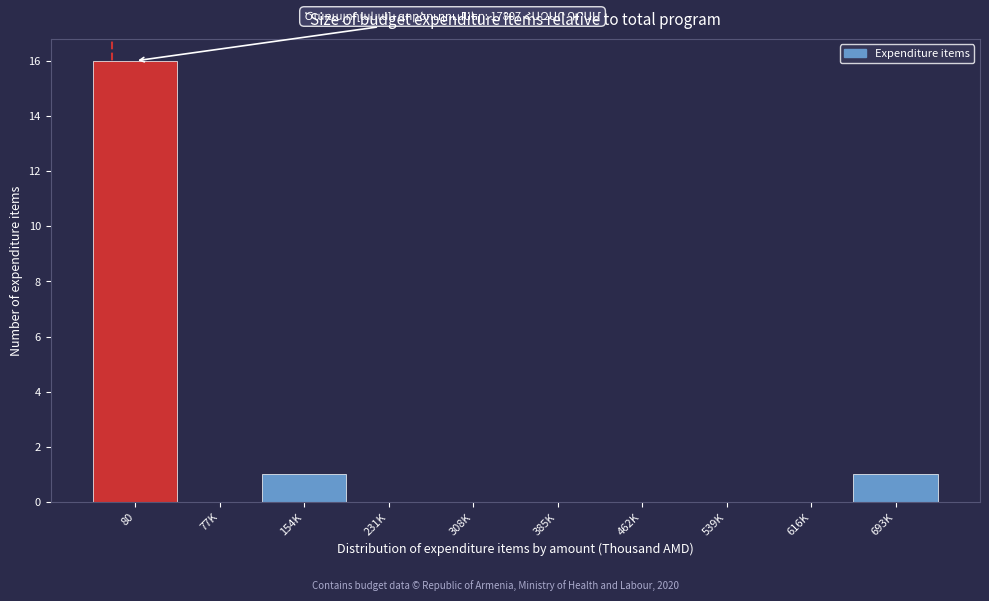

Reading left to right, transcribe all the data shown in this chart.

80=16	77K=0	154K=1	231K=0	308K=0	385K=0	462K=0	539K=0	616K=0	693K=1